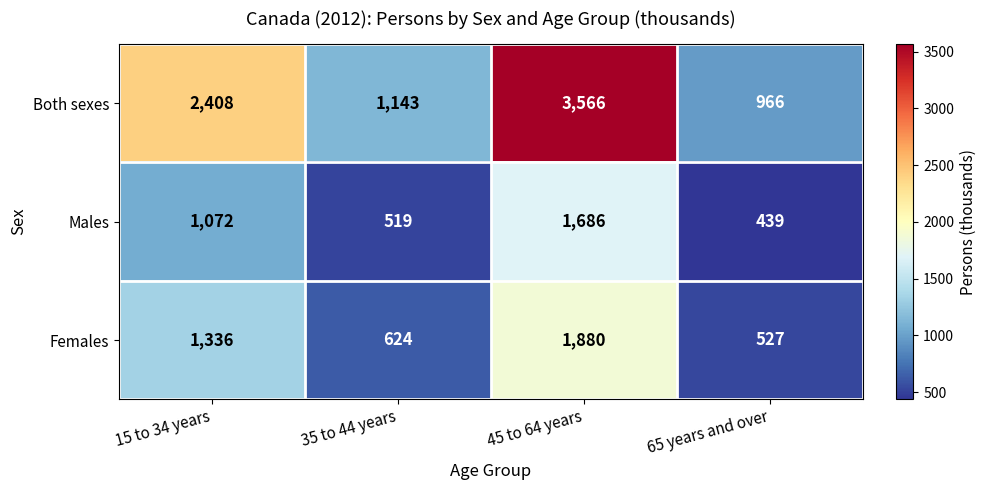

At which category is the sum across all series the highest?

45 to 64 years